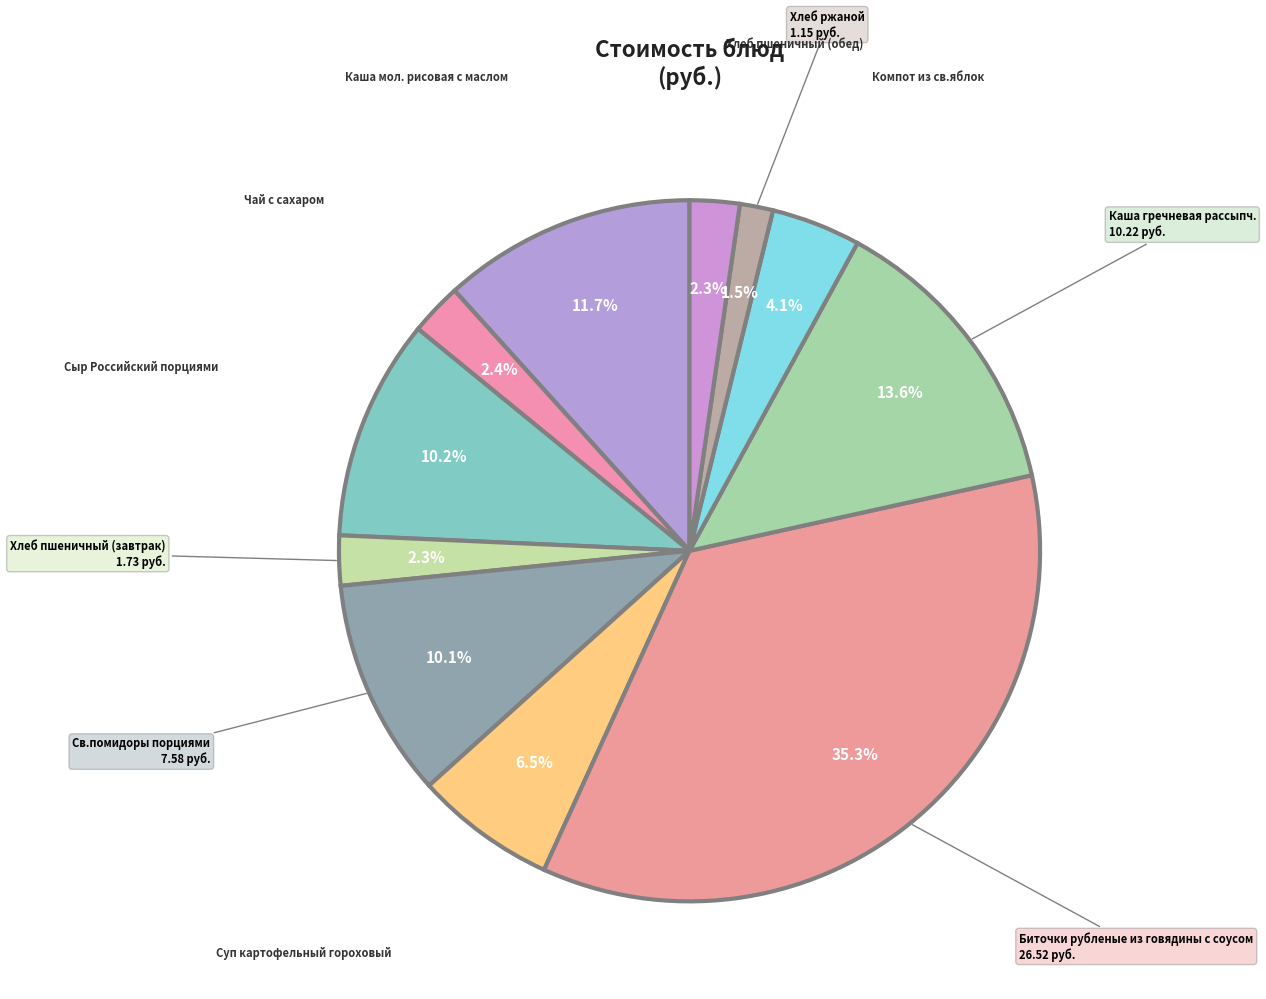

Which slice is the largest?

Биточки рубленые из говядины с соусом